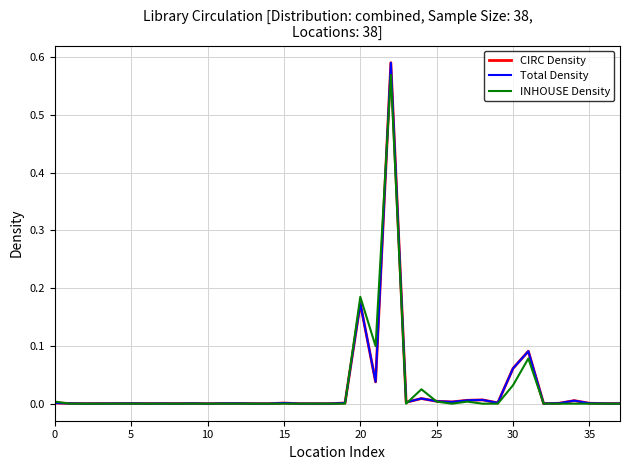

Which series has the widest spread of values?

CIRC Density